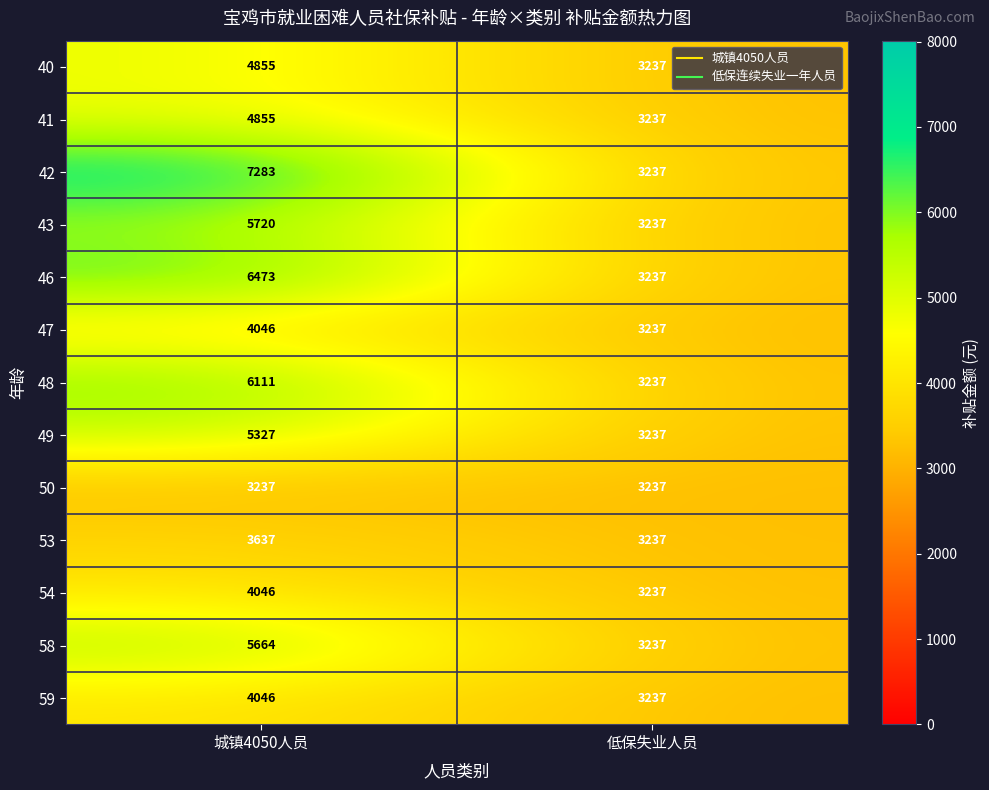

What is the minimum value shown in the chart?

3237